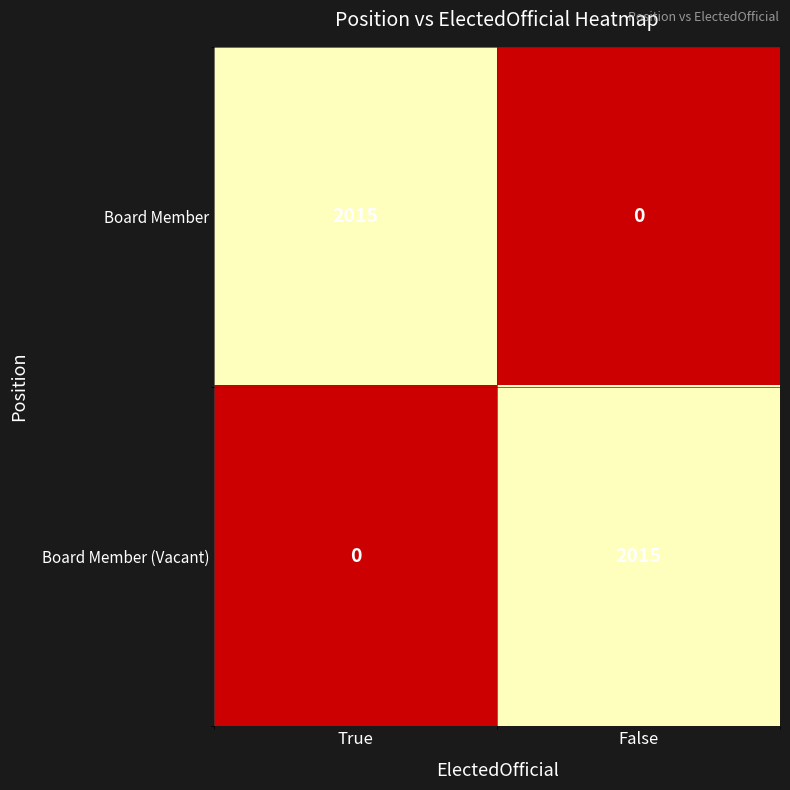

True or false: Board Member (Vacant) has a value of 0 at True.

True